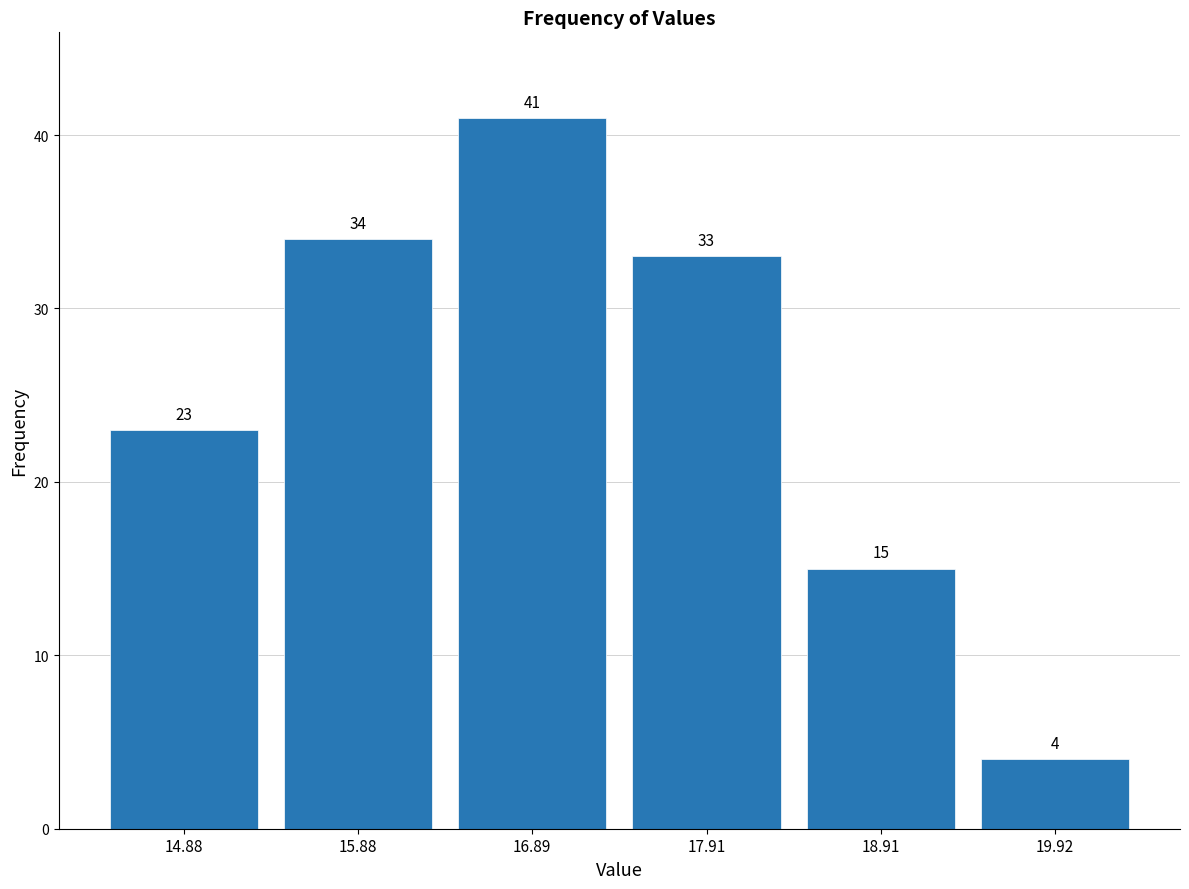

What is the height of the bar covering 14.4 to 15.4 on the x-axis? The bar edges are not printed on the chart, so give them approximately, as read against the axis.

23